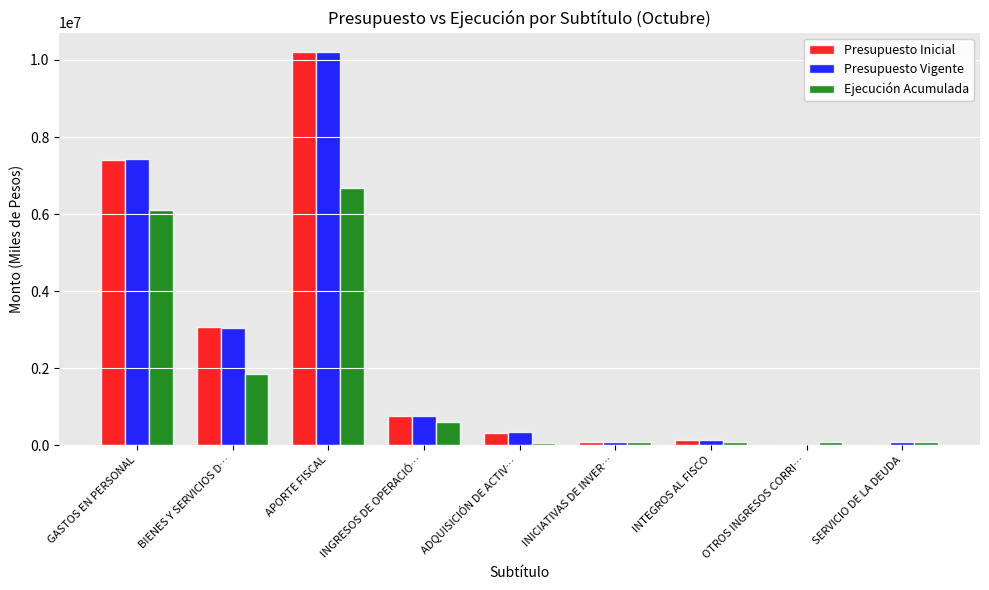

Which label corresponds to the largest value in the chart?

APORTE FISCAL